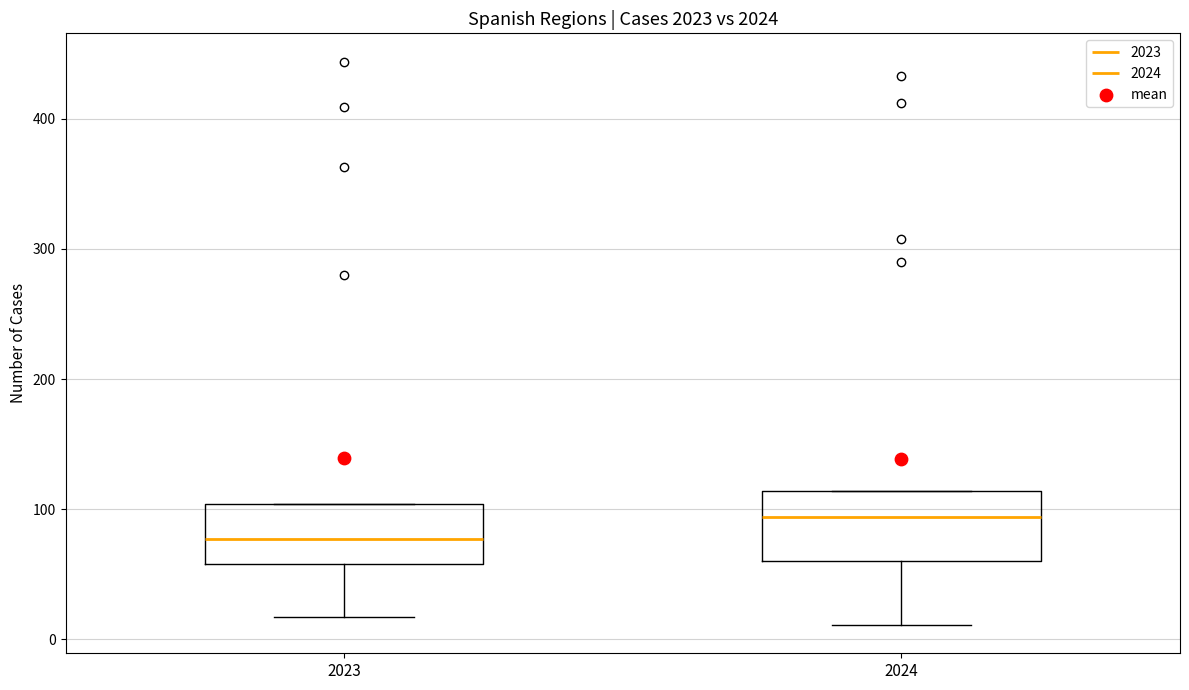

Reading left to right, read every box against the y-axis: the position of its median line, the range the box covers, and the ends of its whiskers. The values are not printed on the chart, so give them approximately, as read against the axis.

2023: median 80, box 60 to 100, whiskers 20 to 100
2024: median 90, box 60 to 110, whiskers 10 to 110